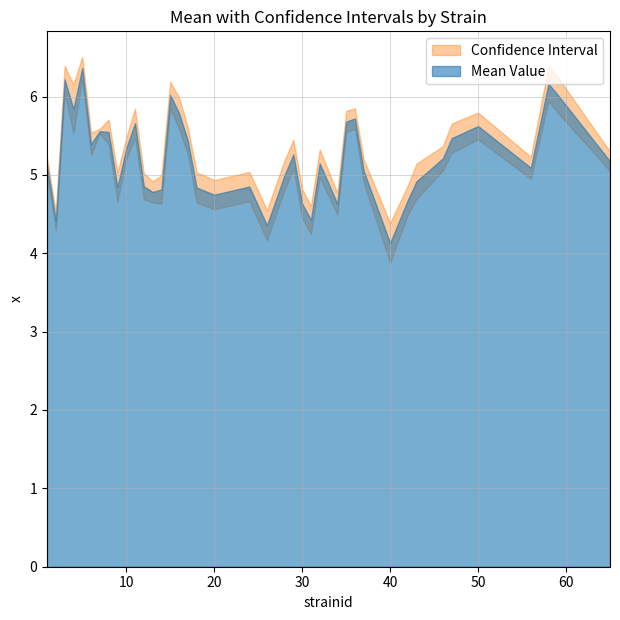

True or false: Mean Value and Lower CL intersect in this chart.

False